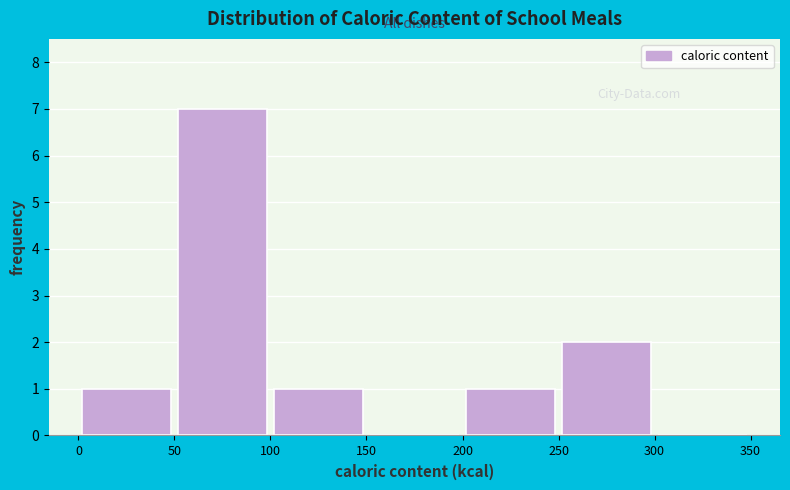

Reading left to right, transcribe this chart: for each bar, give the range it covers on the x-axis and its height. The values are not printed on the chart, so give them approximately, as read against the axis.

0 to 50: 1
50 to 100: 7
100 to 150: 1
150 to 200: 0
200 to 250: 1
250 to 300: 2
300 to 350: 0